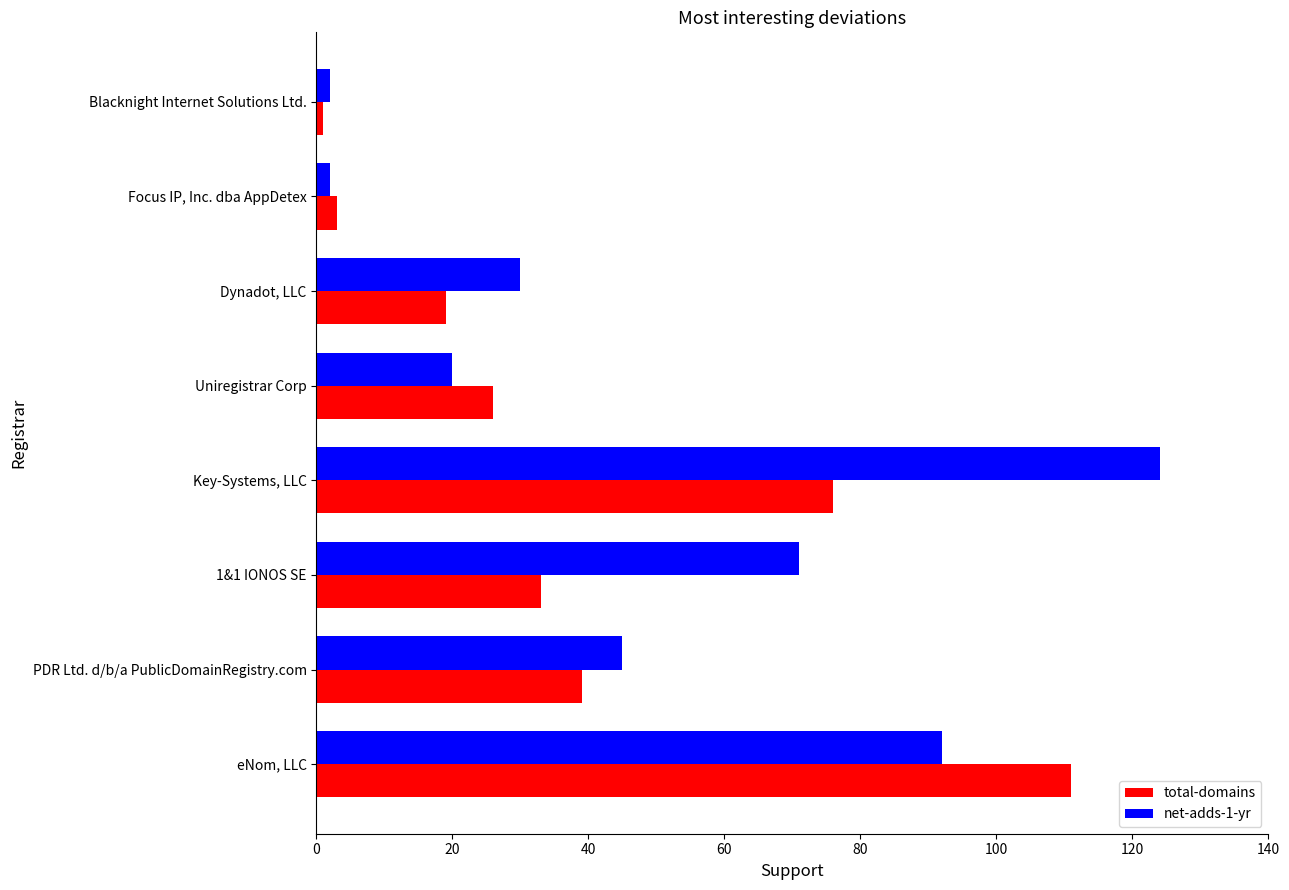

What are all the series names shown in the legend?

total-domains, net-adds-1-yr